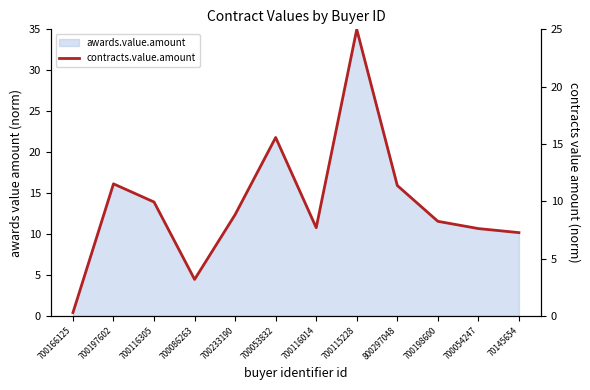

What is the change in value from 700116305 to 700115228?

+15.1